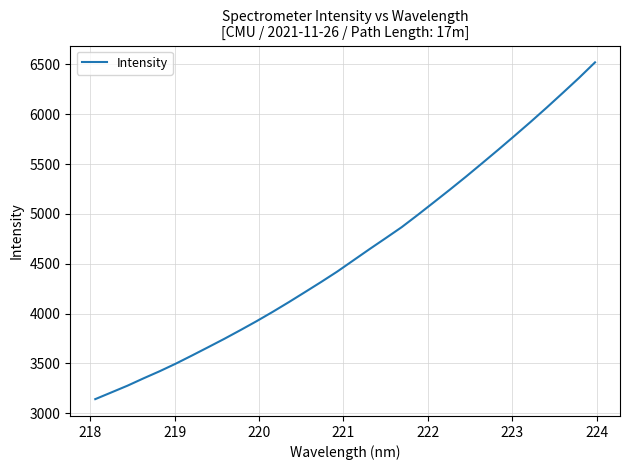

Reading right to left, what are all the values shown in this chart?

6521.2	6364.5	6215.0	6067.4	5923.5	5783.6	5645.3	5509.9	5375.6	5245.2	5117.6	4990.7	4867.2	4756.0	4646.1	4533.6	4421.1	4316.5	4215.1	4114.5	4017.1	3923.3	3833.7	3746.2	3662.2	3579.1	3497.6	3421.4	3350.0	3275.9	3208.2	3140.6